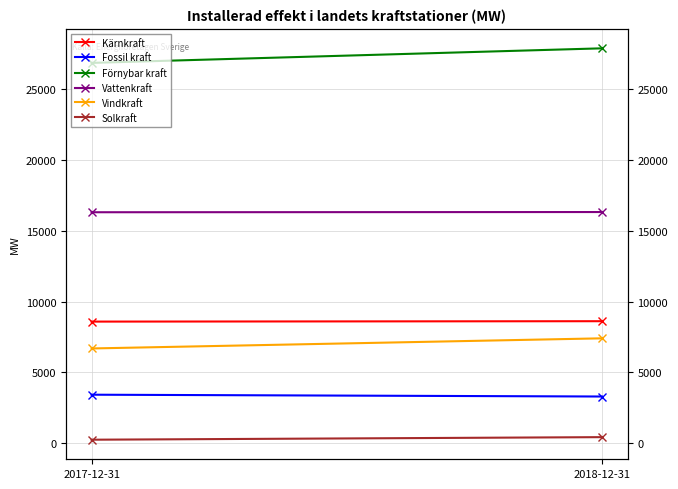

Which category has the highest value across all series?

2018-12-31